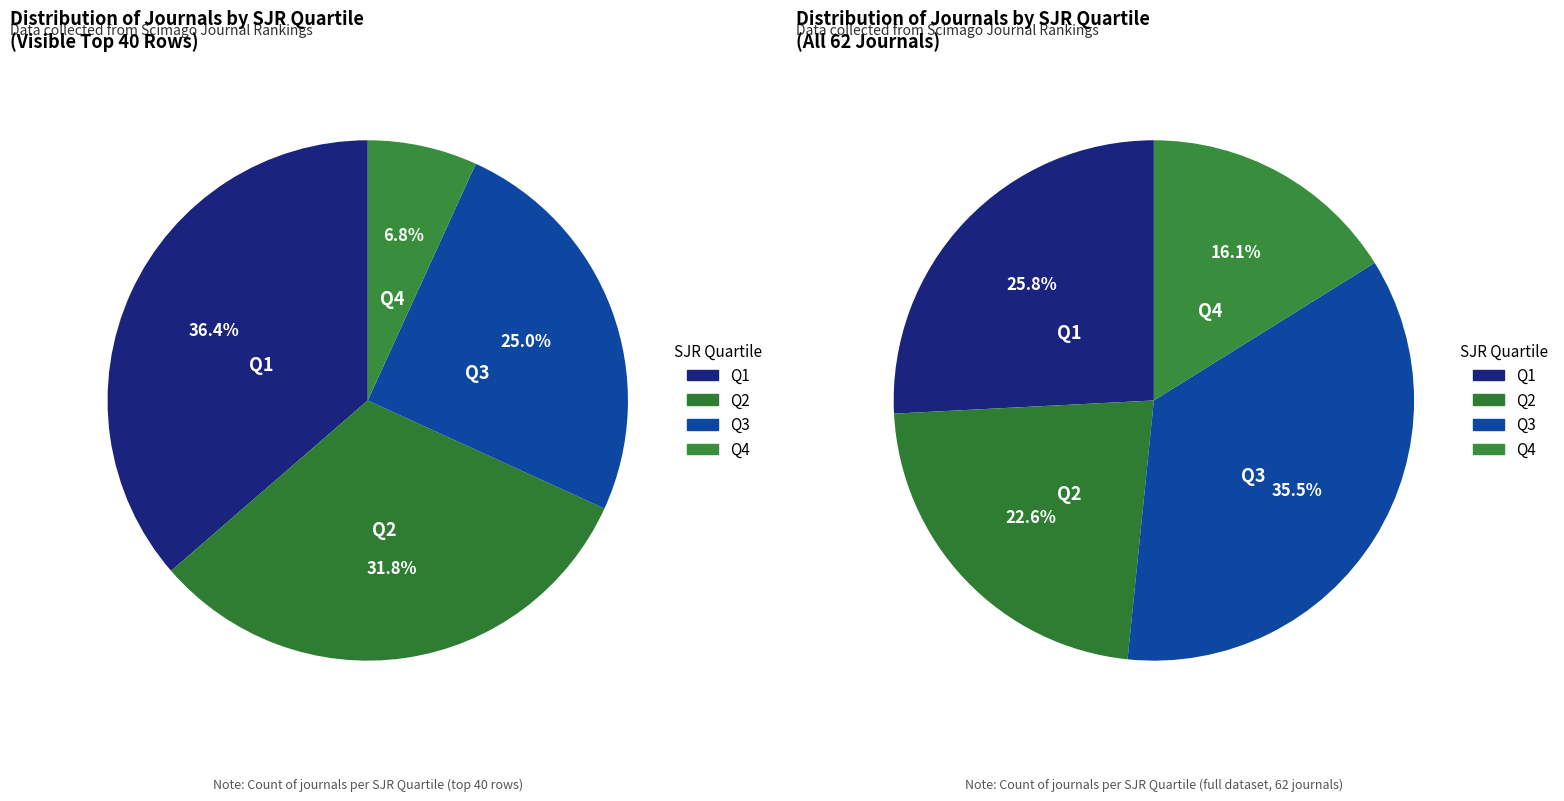

Between Q2 and Q3, which is larger?

Q2